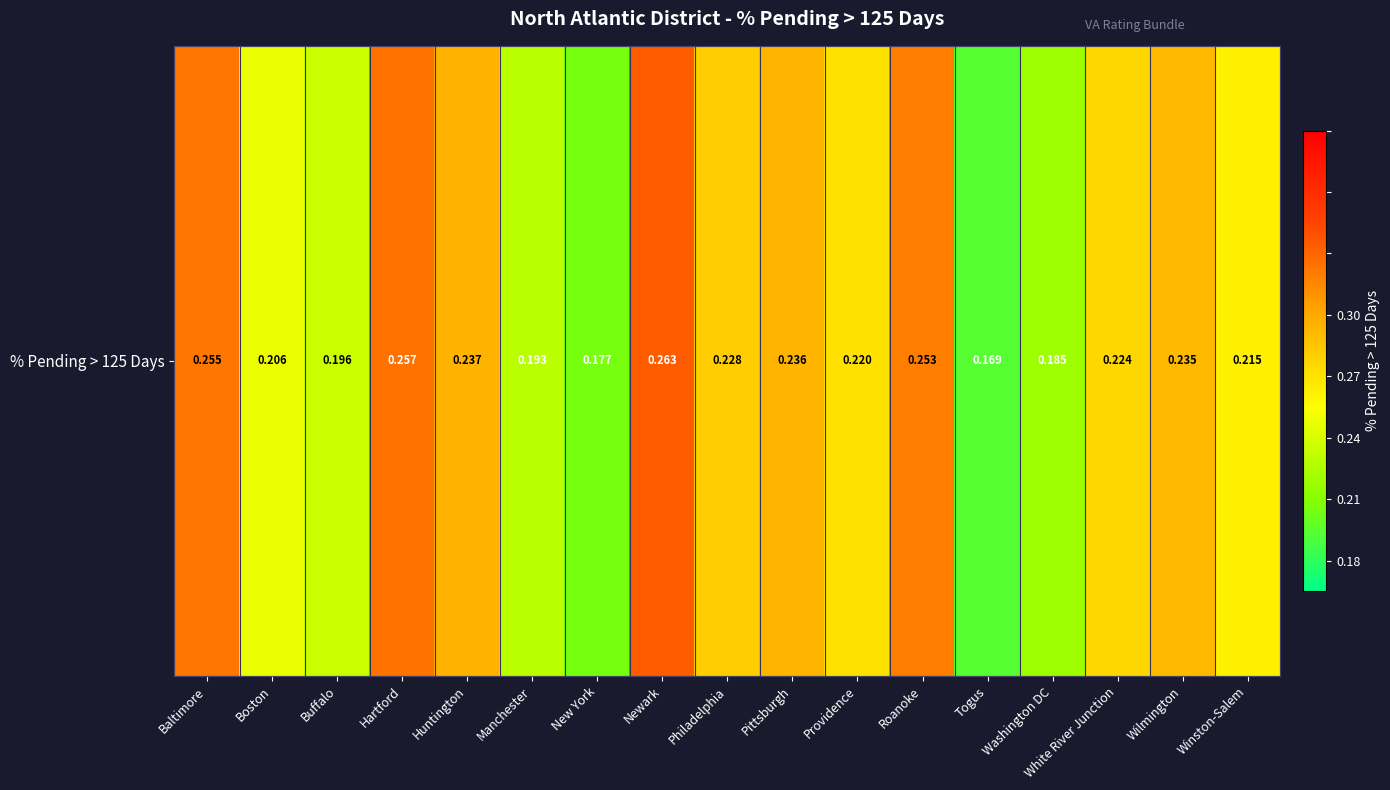

Where is the data nearest to the value 0?

Togus